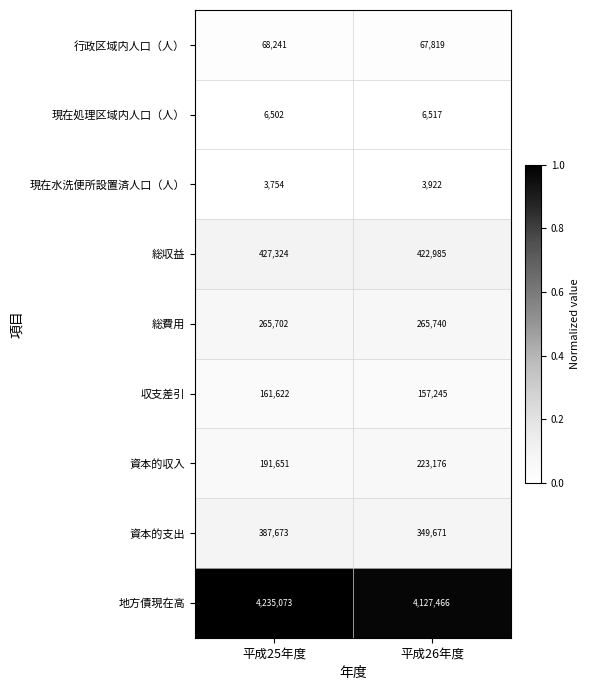

Is it true that 総費用 equals 265702 at 平成25年度?

True